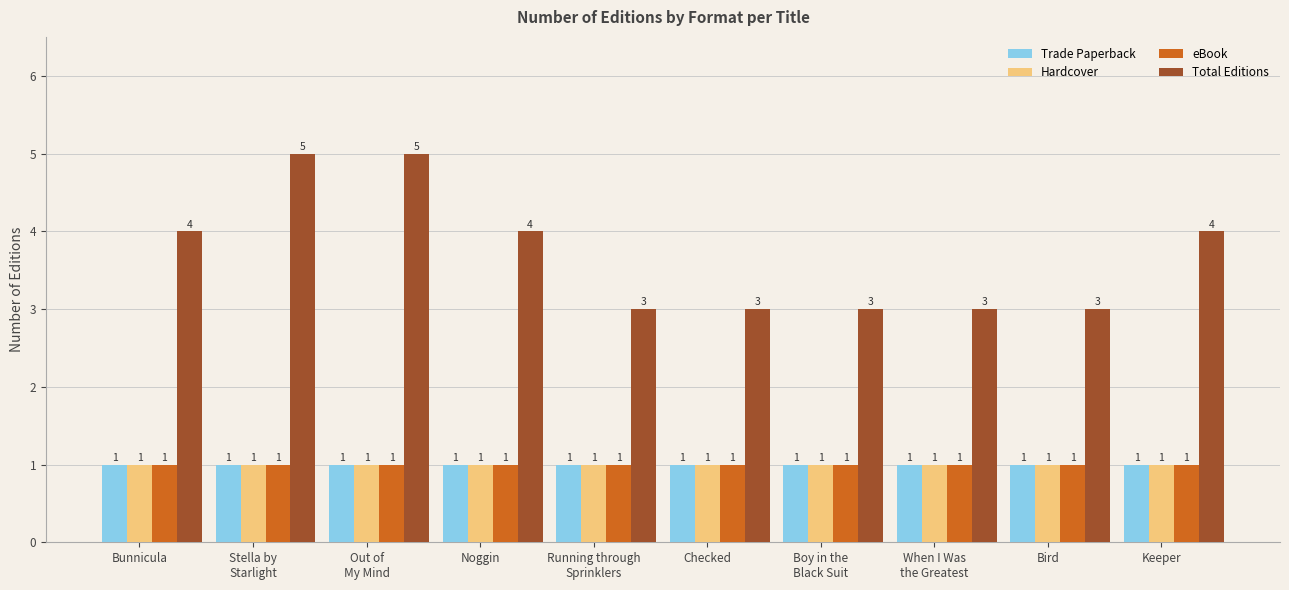

Count the number of data series in this chart.

4